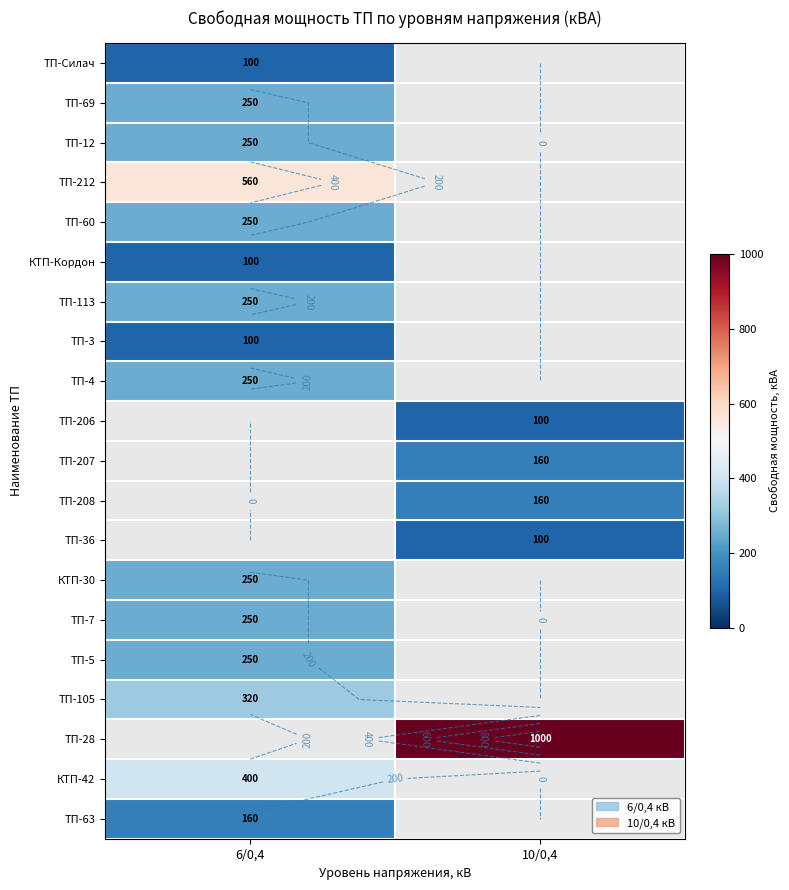

What is the maximum value shown in the chart?

1000